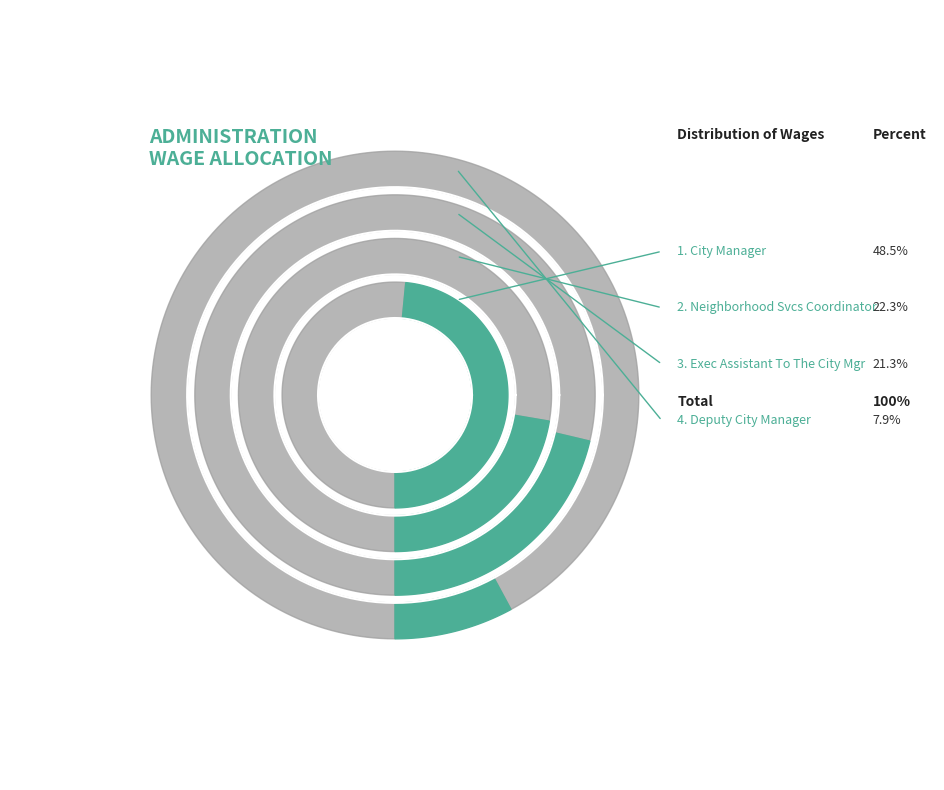

To the nearest percent, what is the difference between the Exec Assistant To The City Mgr and Deputy City Manager slice percentages?

13%